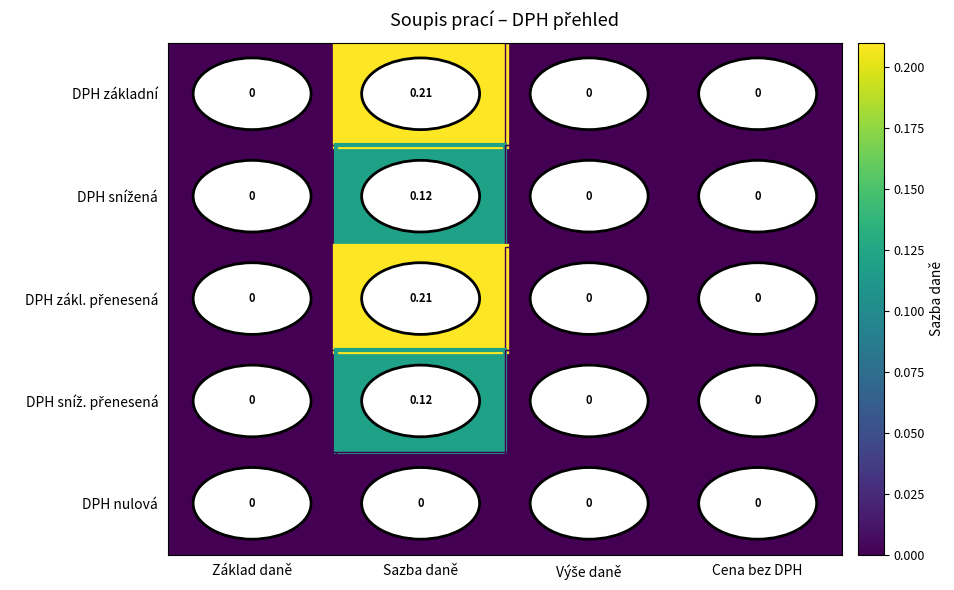

At which category is the sum across all series the highest?

Sazba daně